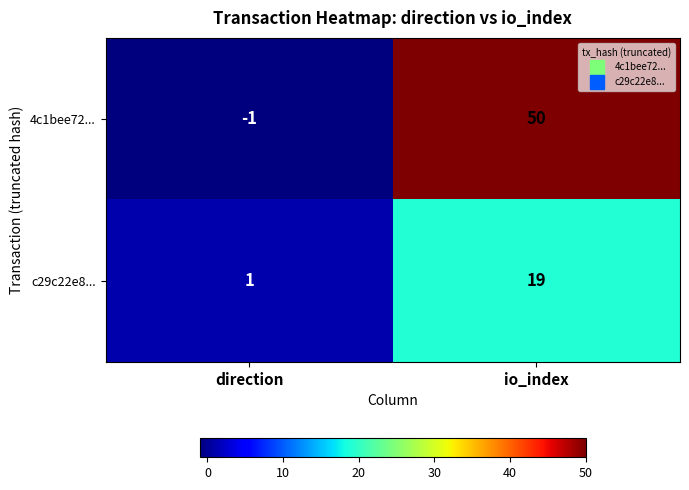

What is the average value of the c29c22e8... series?

10